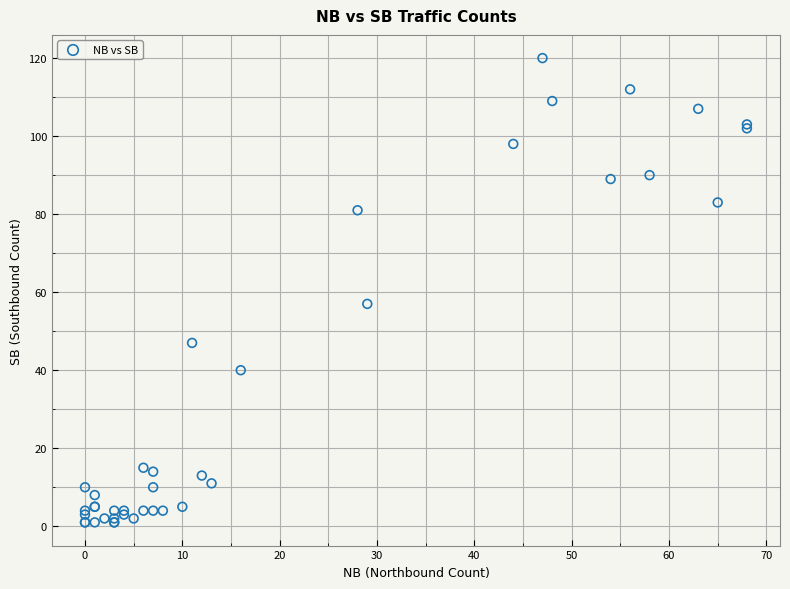

What Y value in the scatter plot is closest to 60?

57